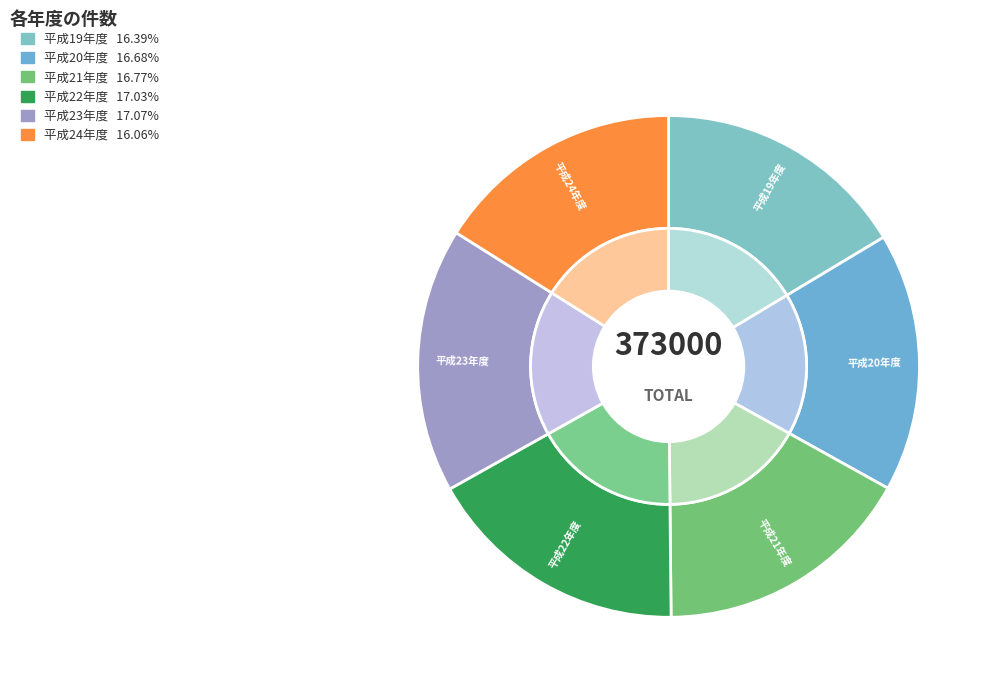

To the nearest percent, what percentage of the pie is 平成20年度?

17%